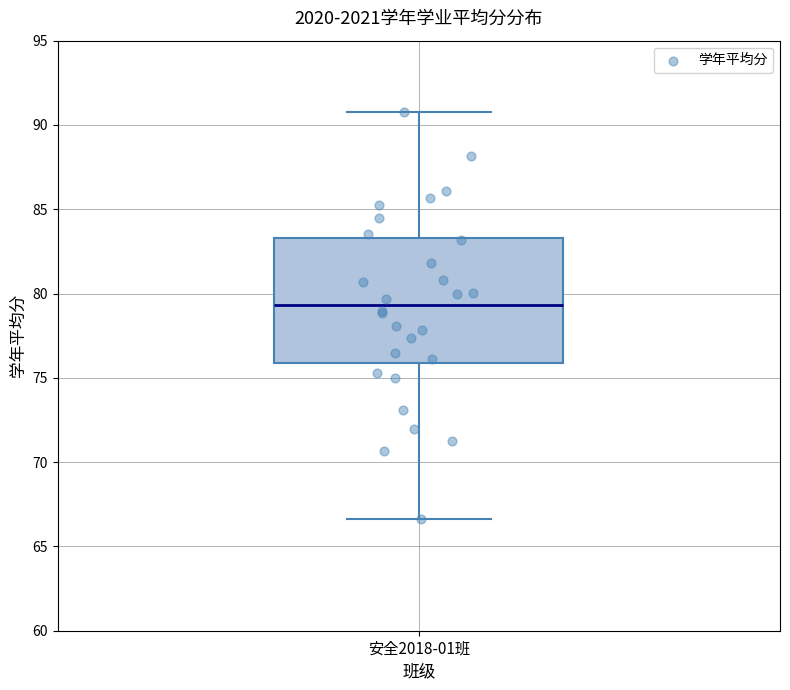

Read this box plot against the y-axis: the position of the median line, the range covered by the box, and the ends of both whiskers. The values are not printed on the chart, so give them approximately, as read against the axis.

median 79.5, box 76.0 to 83.5, whiskers 66.5 to 90.5